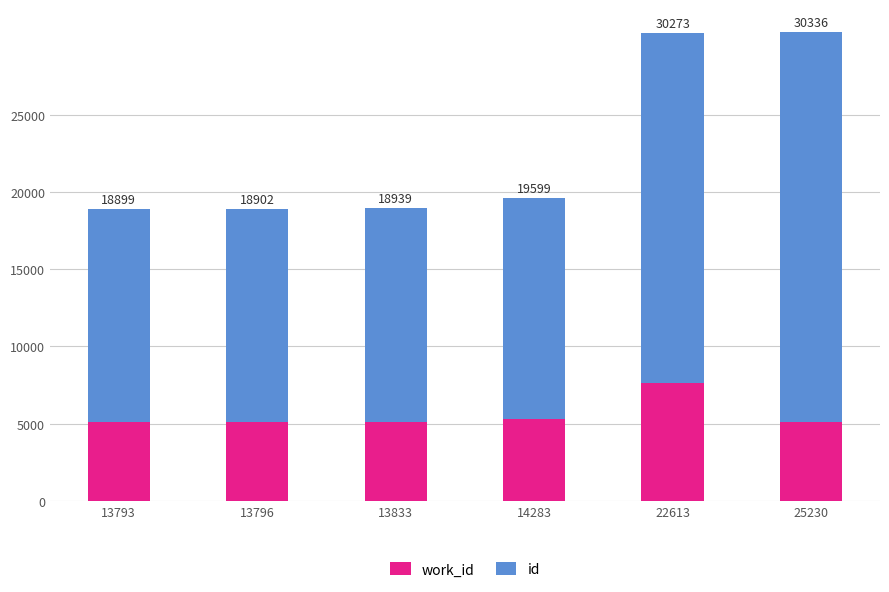

What is the maximum value for work_id?

7660